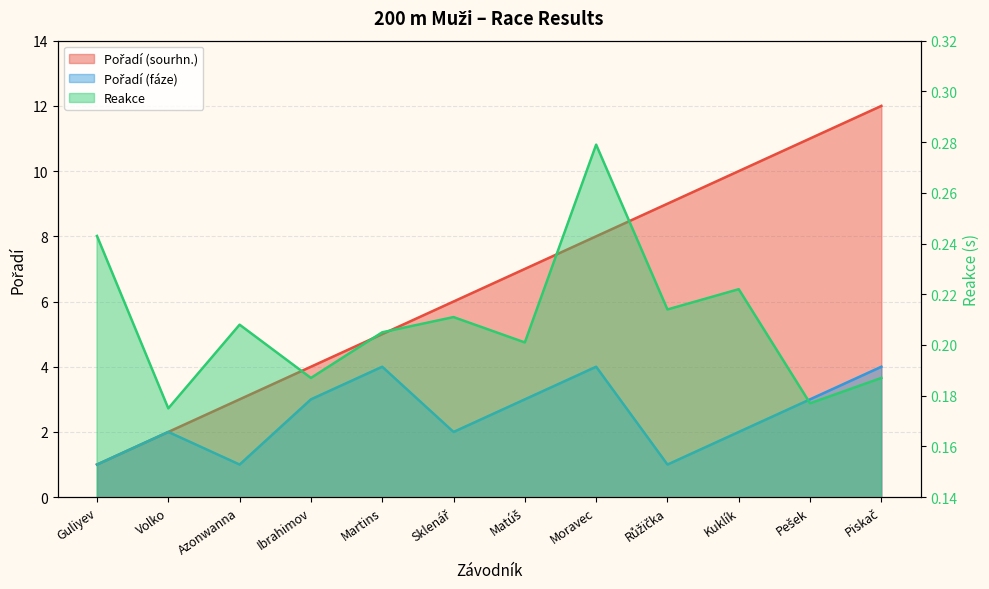

True or false: Pořadí (fáze) and Pořadí (sourhn.) cross at least once.

False